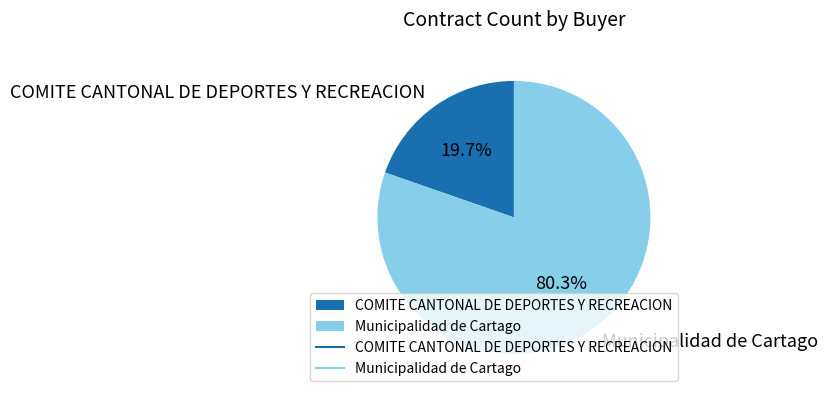

Does Municipalidad de Cartago represent more than half of the total?

Yes